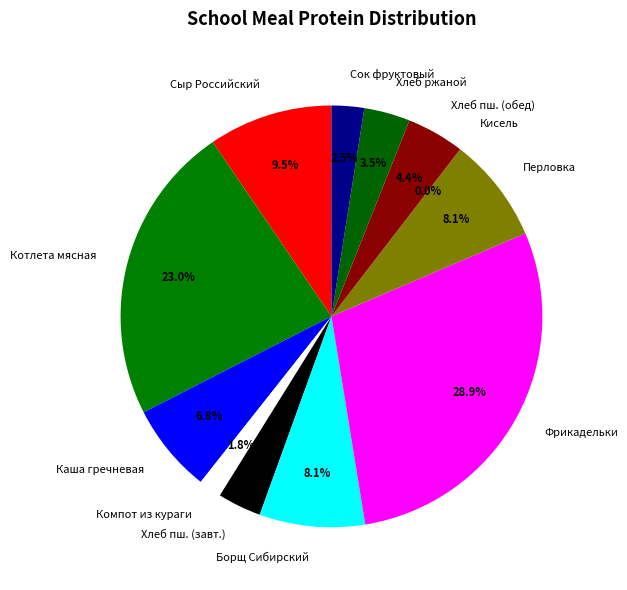

How many segments does this pie chart have?

12